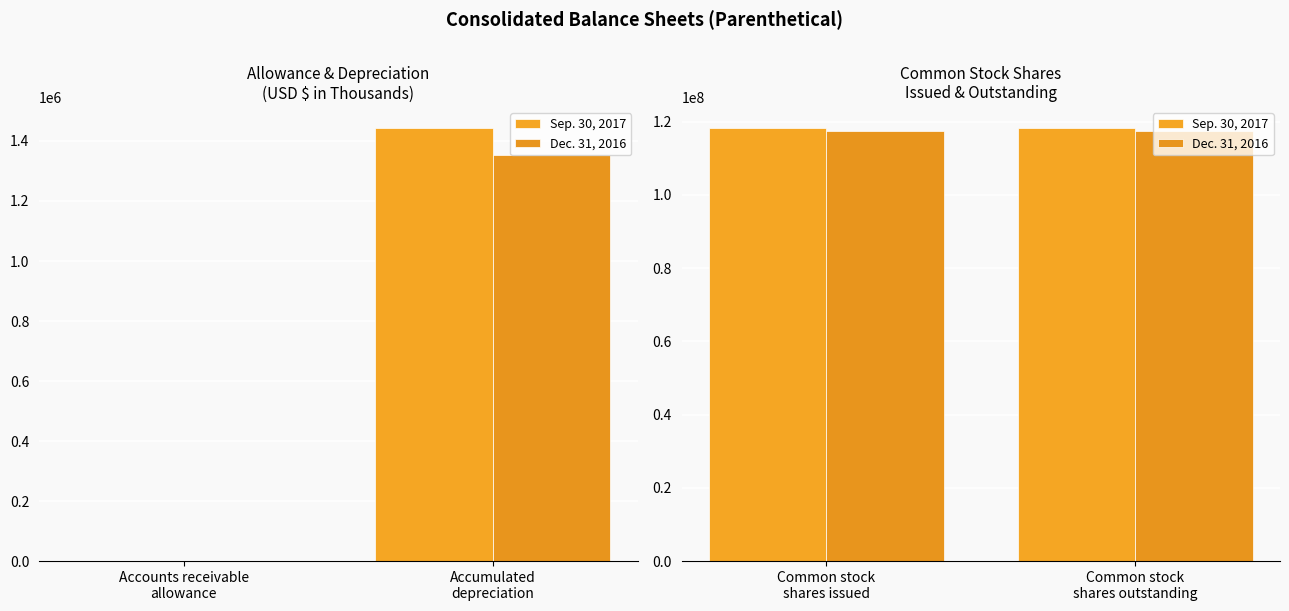

What is the label of the 2nd bar from the left?

Common stock shares outstanding